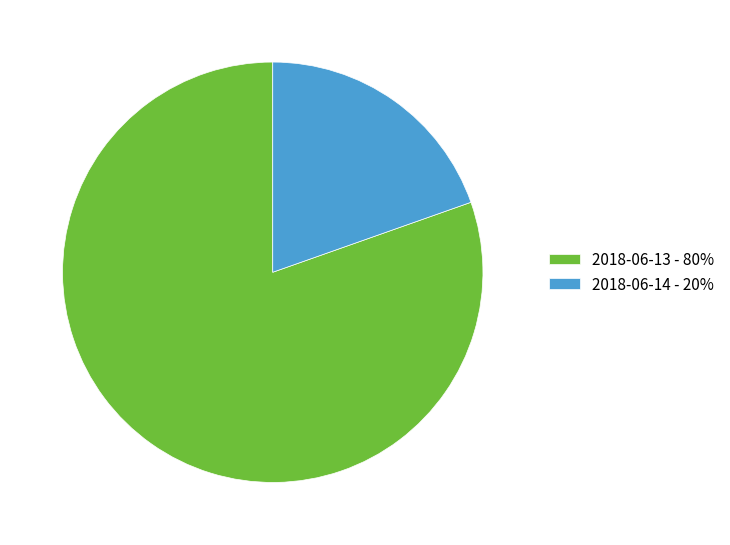

Do 2018-06-14 - 20% and 2018-06-13 - 80% together represent more than half of the pie?

Yes